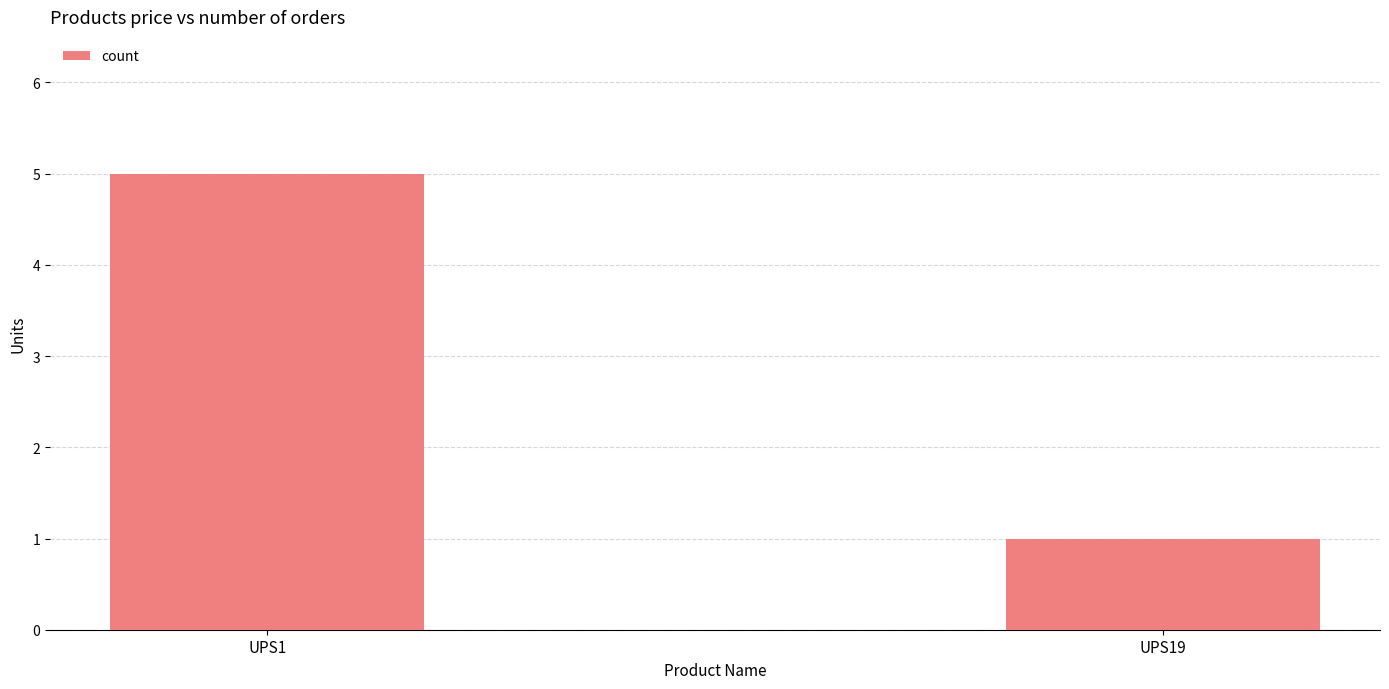

How many data points are less than 5?

1